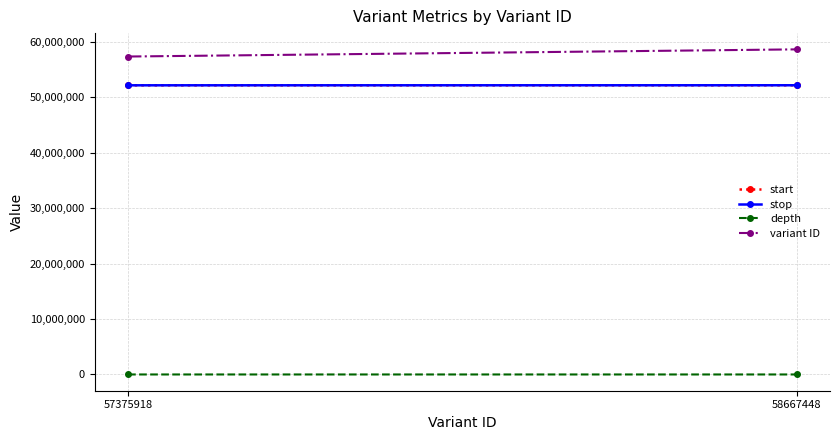

How many lines are shown in the chart?

4